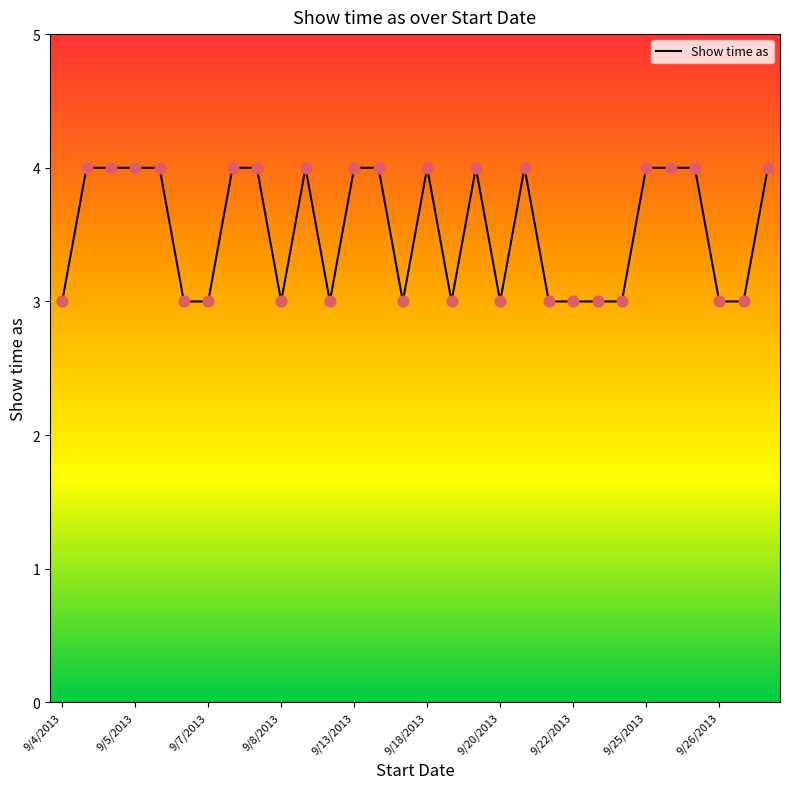

What is the smallest value displayed?

3